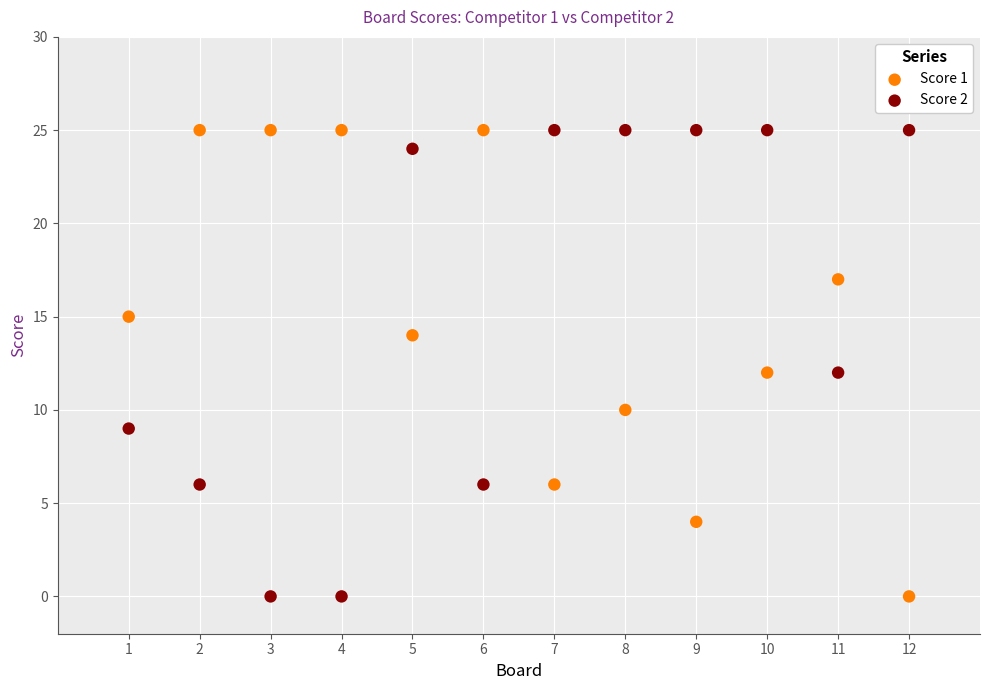

What is the X range (max minus min) for the scatter plot?

11